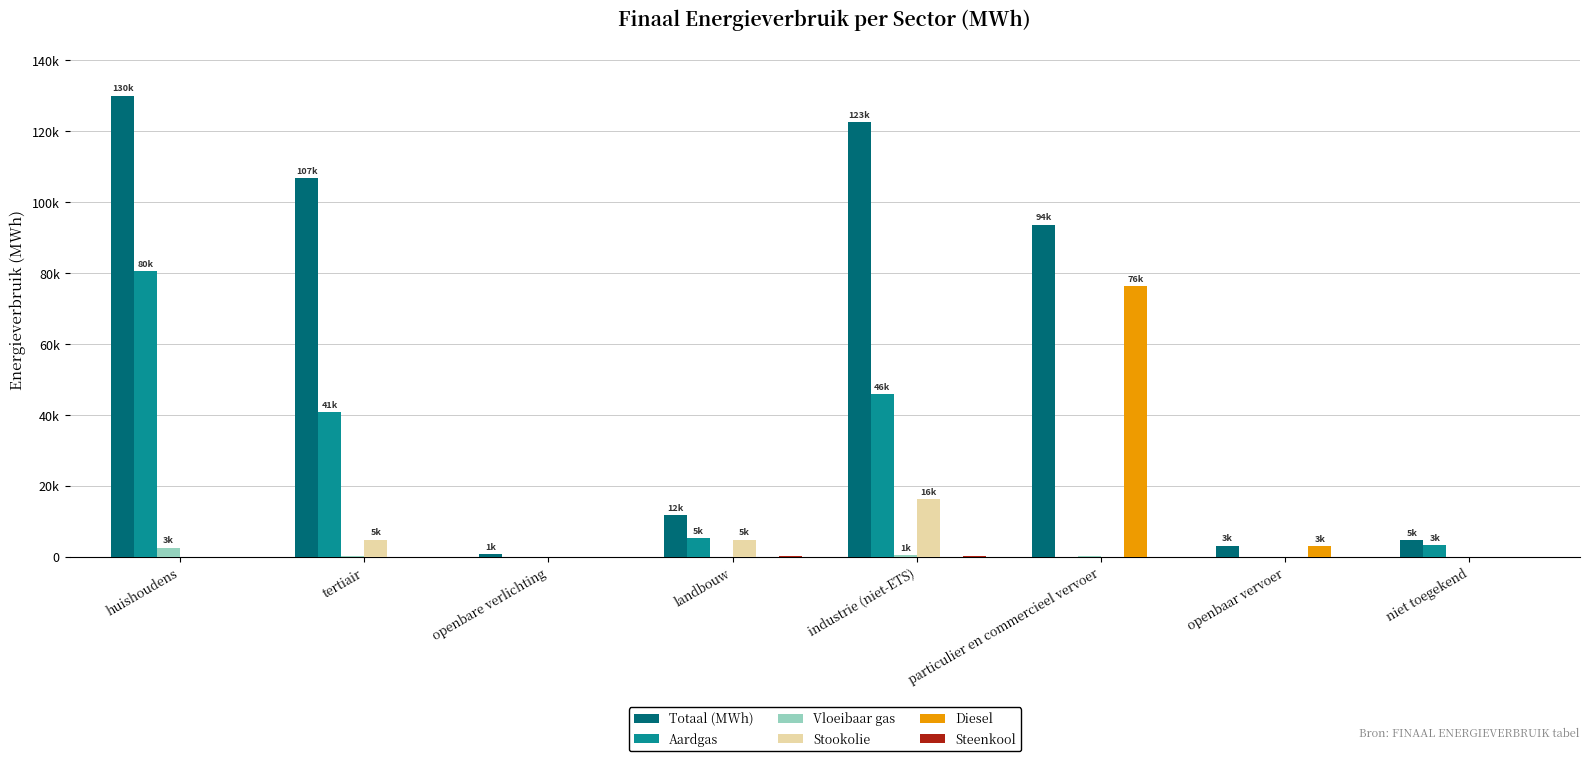

Does the chart contain stacked bars?

No